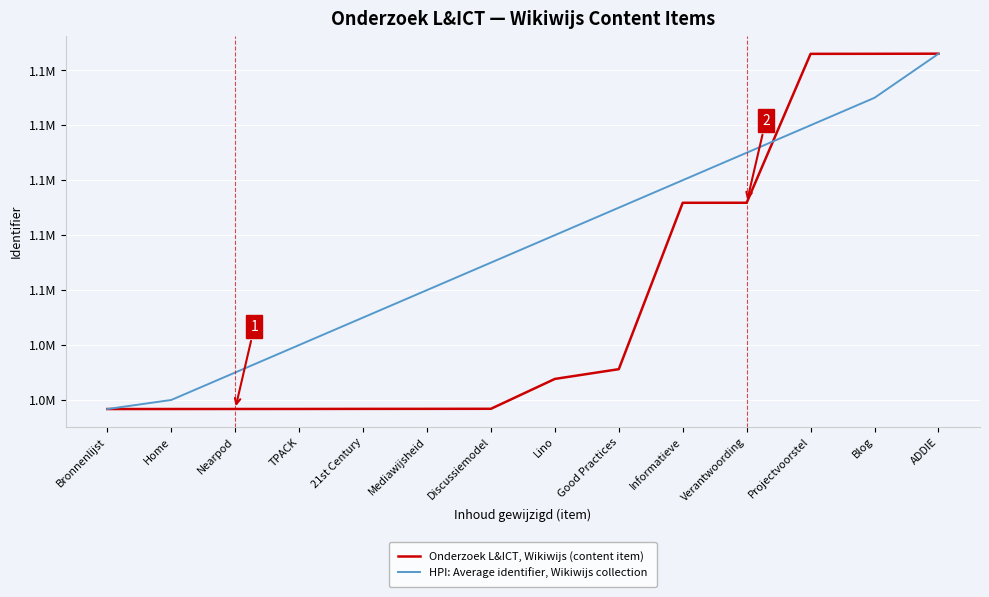

What is the total value across all series at Discussiemodel?

2096679